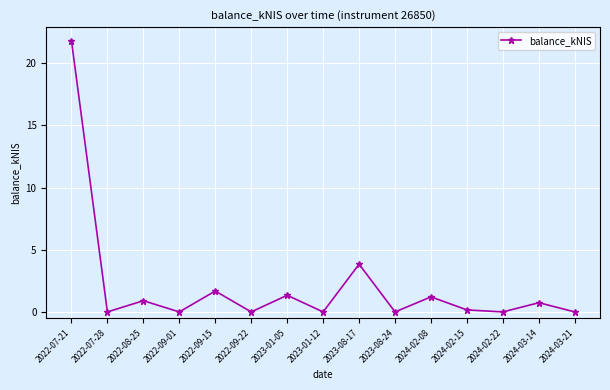

What is the difference between the values at 2024-02-22 and 2023-01-05?

1.3